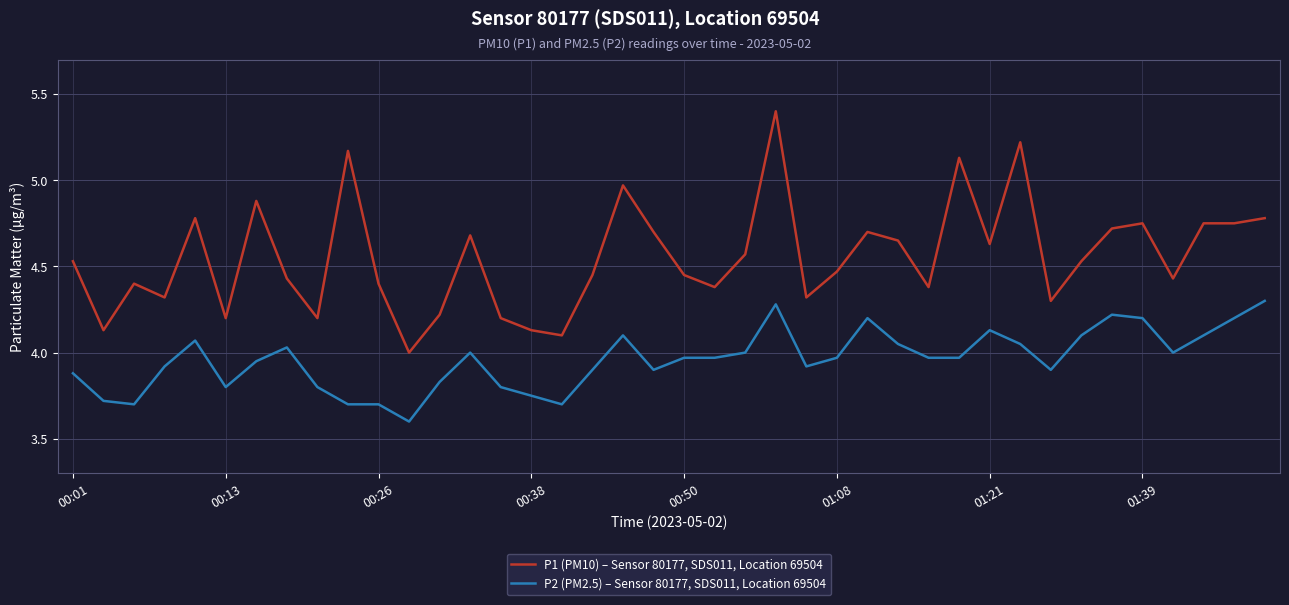

Which series has the widest spread of values?

P1 (PM10) – Sensor 80177, SDS011, Location 69504